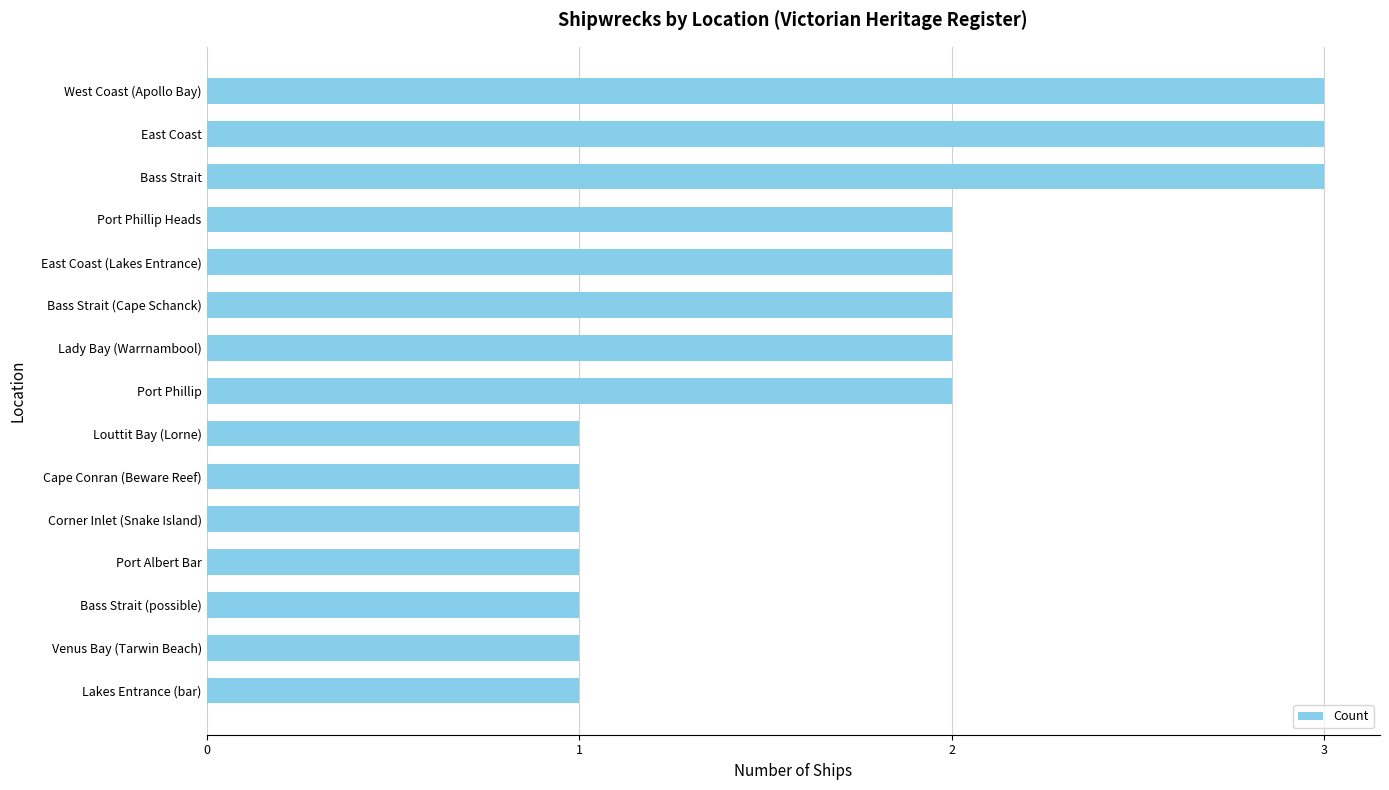

Reading bottom to top, list all the values displayed in this chart.

Lakes Entrance (bar)=1	Venus Bay (Tarwin Beach)=1	Bass Strait (possible)=1	Port Albert Bar=1	Corner Inlet (Snake Island)=1	Cape Conran (Beware Reef)=1	Louttit Bay (Lorne)=1	Port Phillip=2	Lady Bay (Warrnambool)=2	Bass Strait (Cape Schanck)=2	East Coast (Lakes Entrance)=2	Port Phillip Heads=2	Bass Strait=3	East Coast=3	West Coast (Apollo Bay)=3